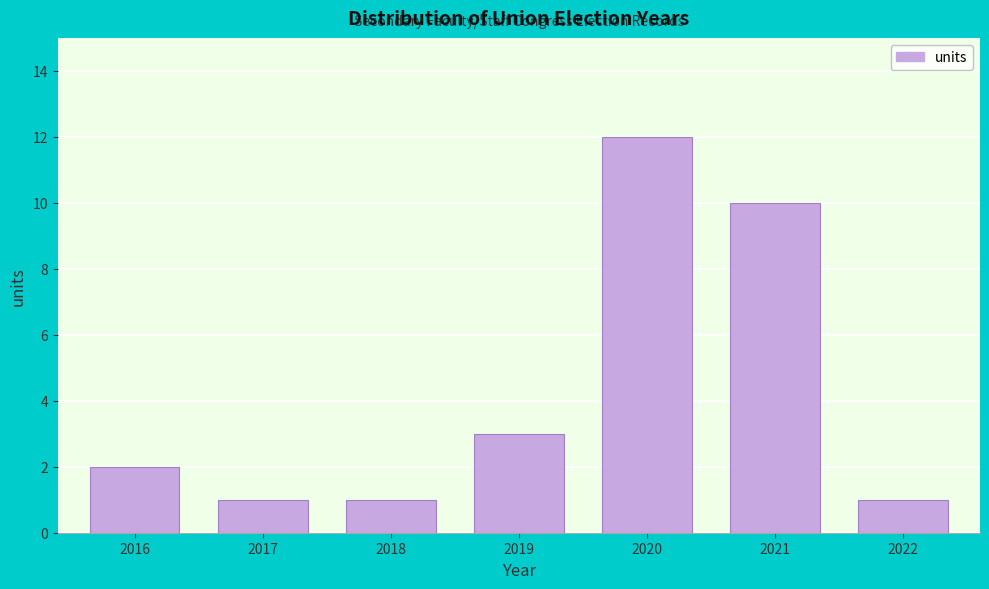

Reading left to right, extract all data points from this chart.

2	1	1	3	12	10	1